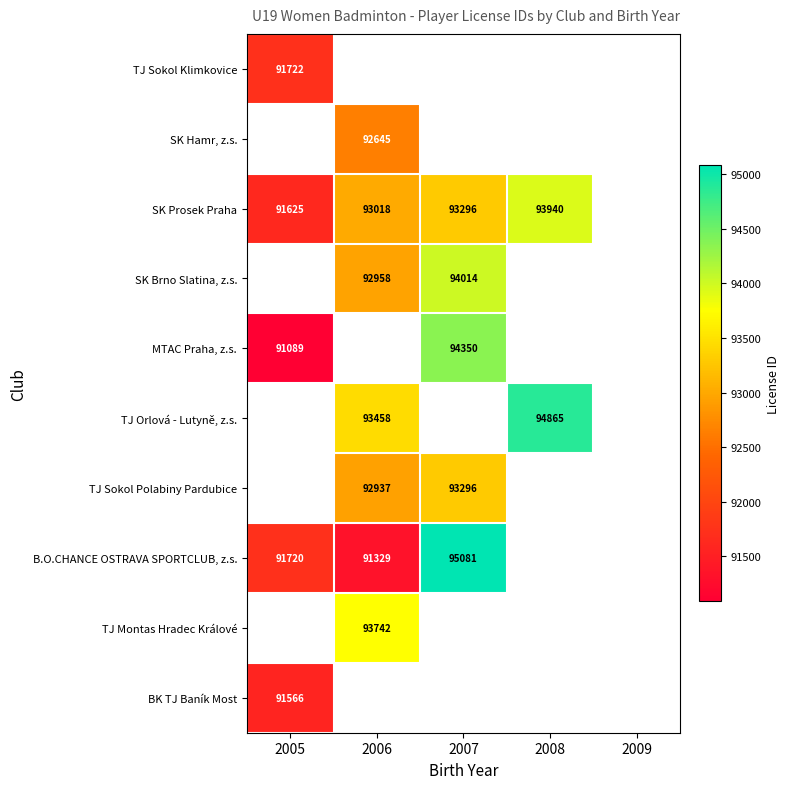

Between 2009 and 2008, which is larger?

2008